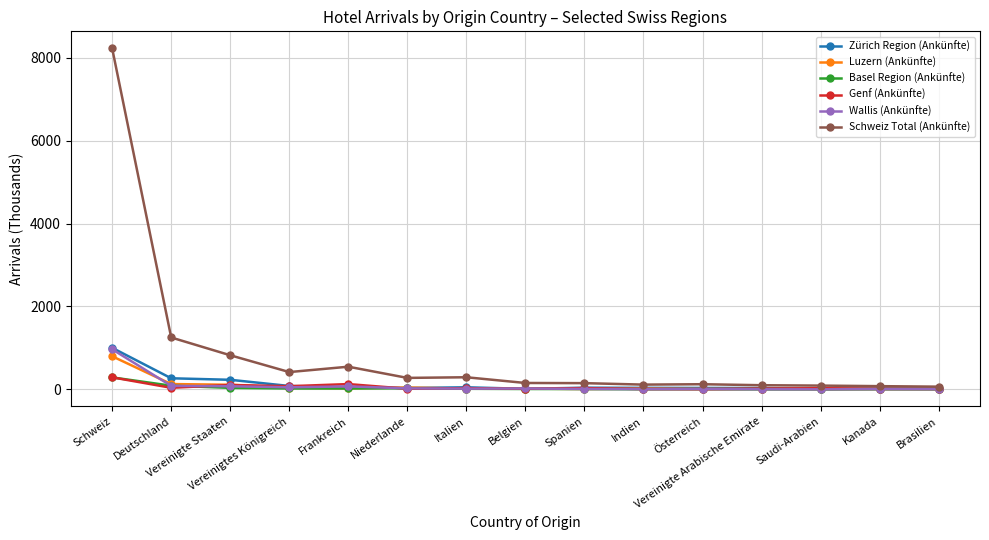

What is the smallest value displayed?

0.8